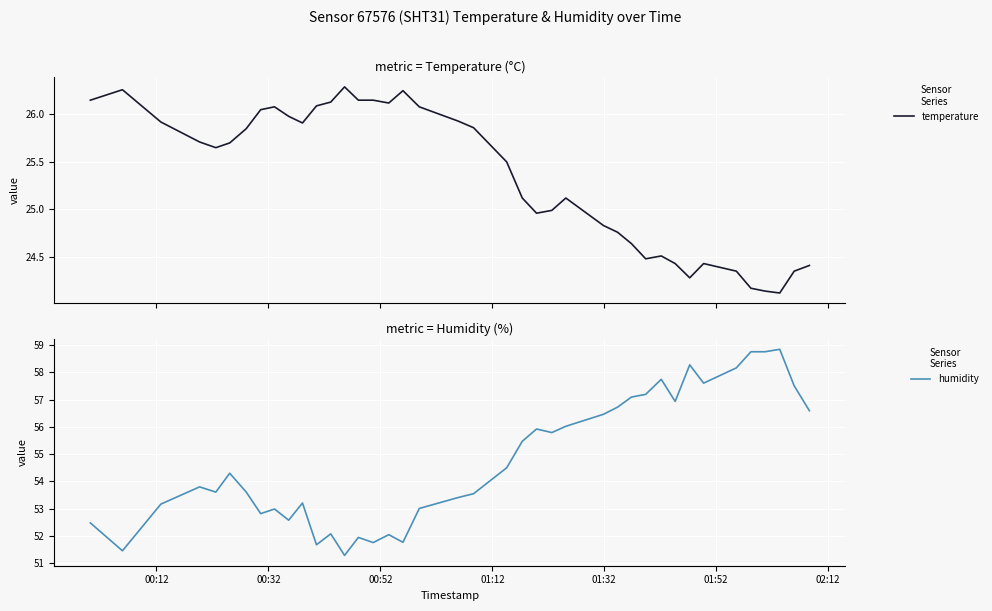

True or false: humidity and temperature intersect in this chart.

False